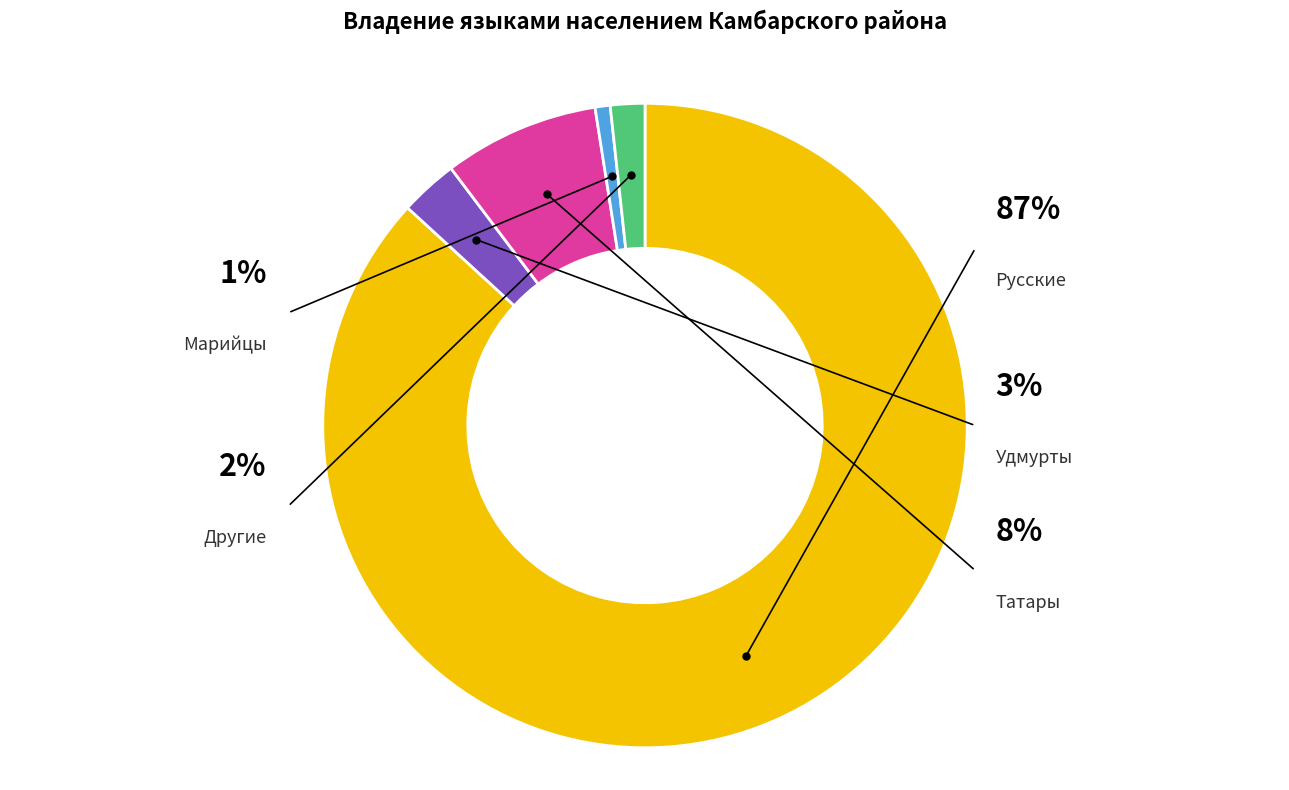

What percentage is the Удмурты slice, to the nearest percent?

3%